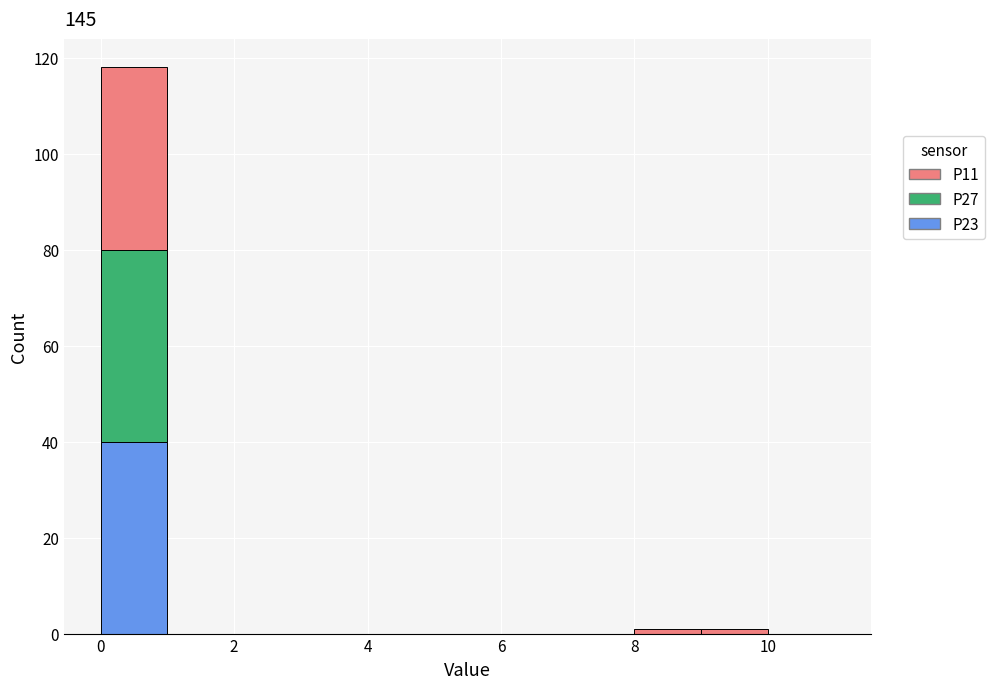

Reading left to right, list every stacked bar in this chart as the range it spans on the x-axis followed by its total height. The values are not printed on the chart, so give them approximately, as read against the axis.

0 to 1: 118
1 to 2: 0
2 to 3: 0
3 to 4: 0
4 to 5: 0
5 to 6: 0
6 to 7: 0
7 to 8: 0
8 to 9: under 2
9 to 10: under 2
10 to 11: 0